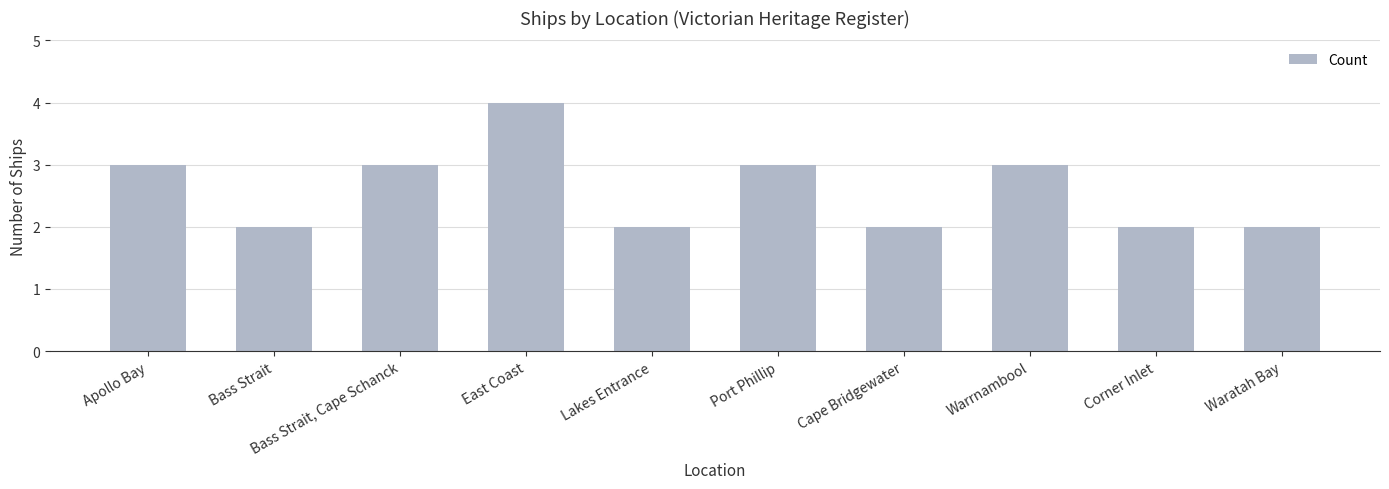

Approximately how many times larger is the value at Apollo Bay compared to Waratah Bay?

1.5